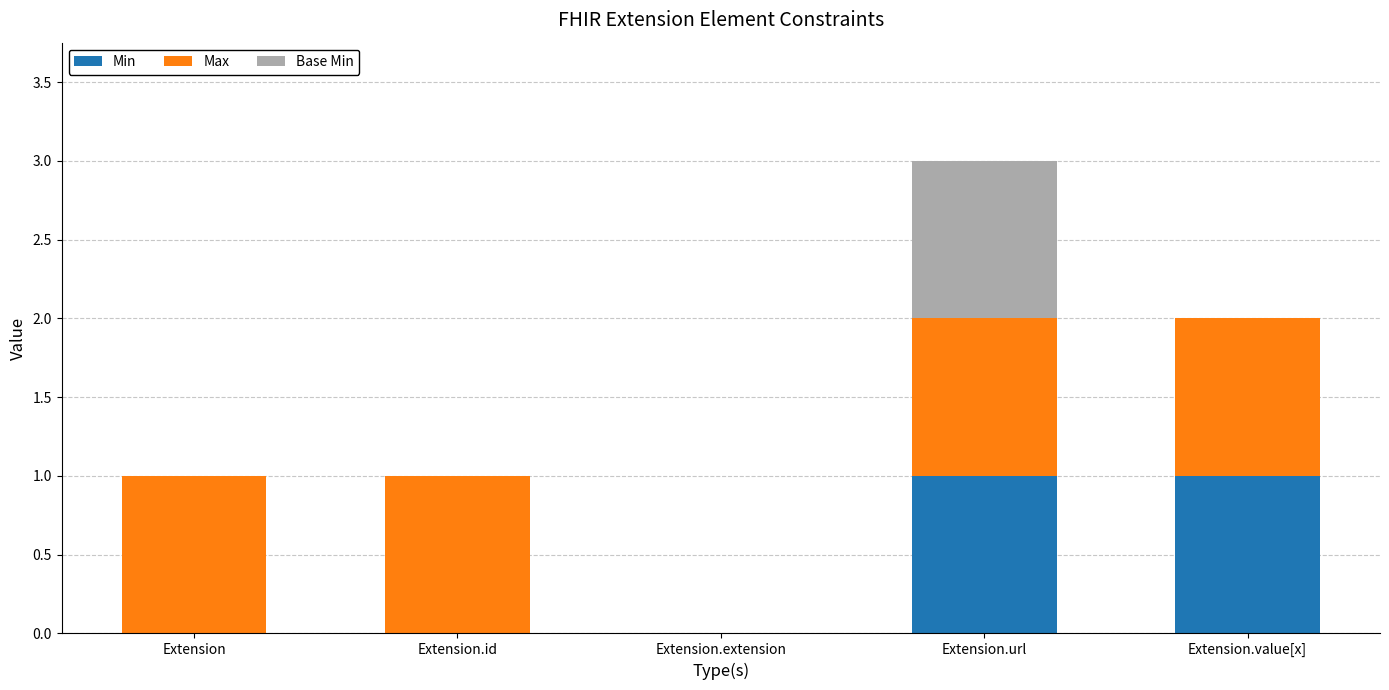

Reading left to right, list the values for the Min series.

Extension=0	Extension.id=0	Extension.extension=0	Extension.url=1	Extension.value[x]=1